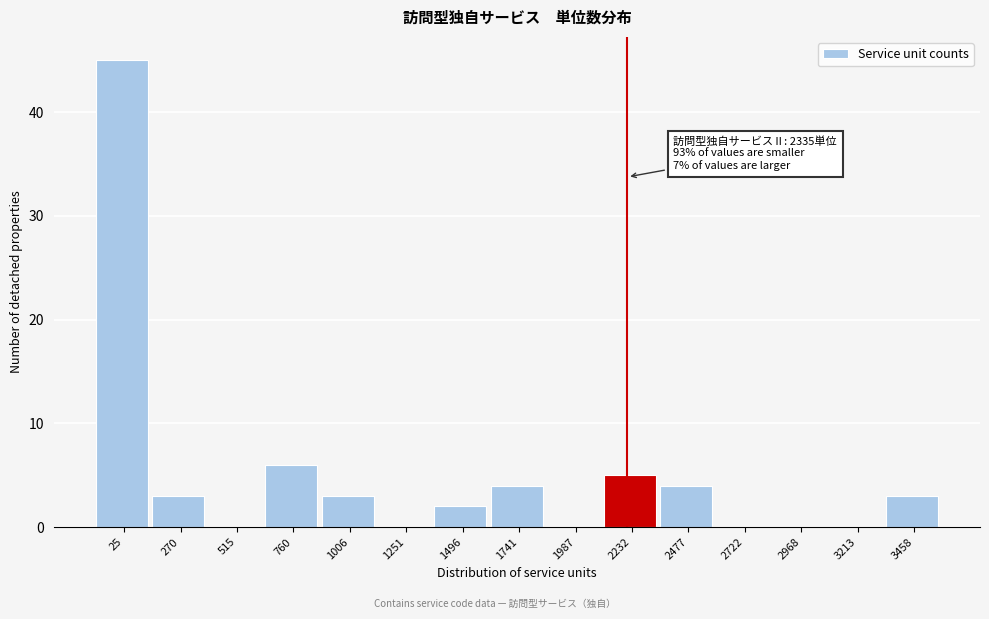

Reading left to right, what are all the values shown in this chart?

25=45	270=3	515=0	760=6	1006=3	1251=0	1496=2	1741=4	1987=0	2232=5	2477=4	2722=0	2968=0	3213=0	3458=3